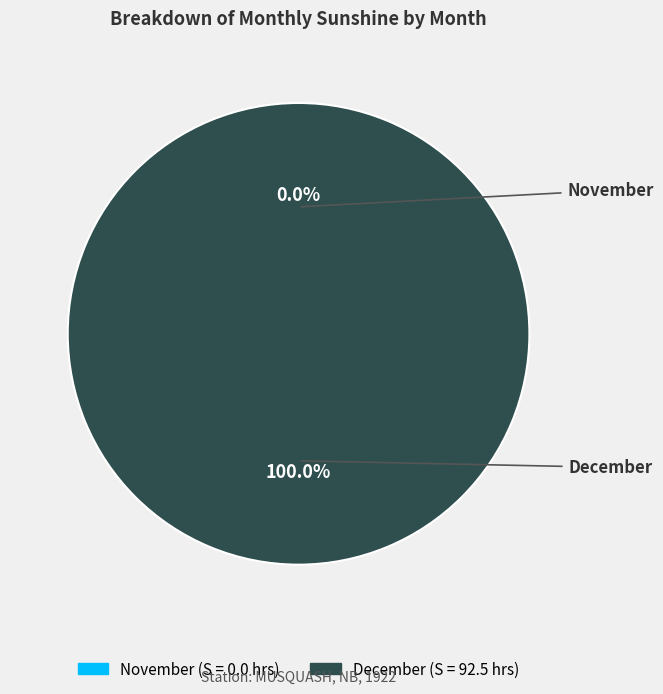

How many slices are in this pie chart?

2